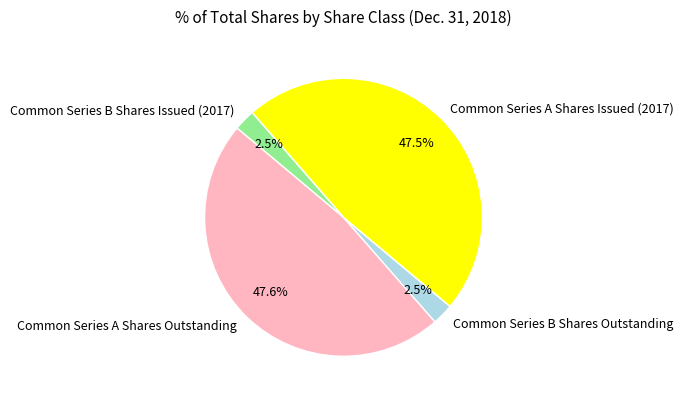

How many slices are in this pie chart?

4